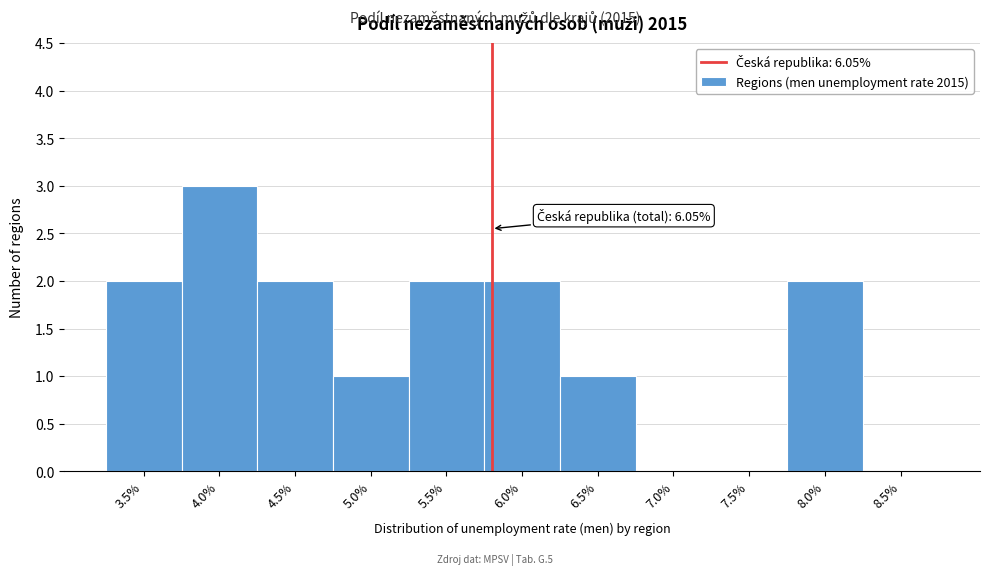

Reading left to right, what are all the values shown in this chart?

3.5%=2	4.0%=3	4.5%=2	5.0%=1	5.5%=2	6.0%=2	6.5%=1	7.0%=0	7.5%=0	8.0%=2	8.5%=0